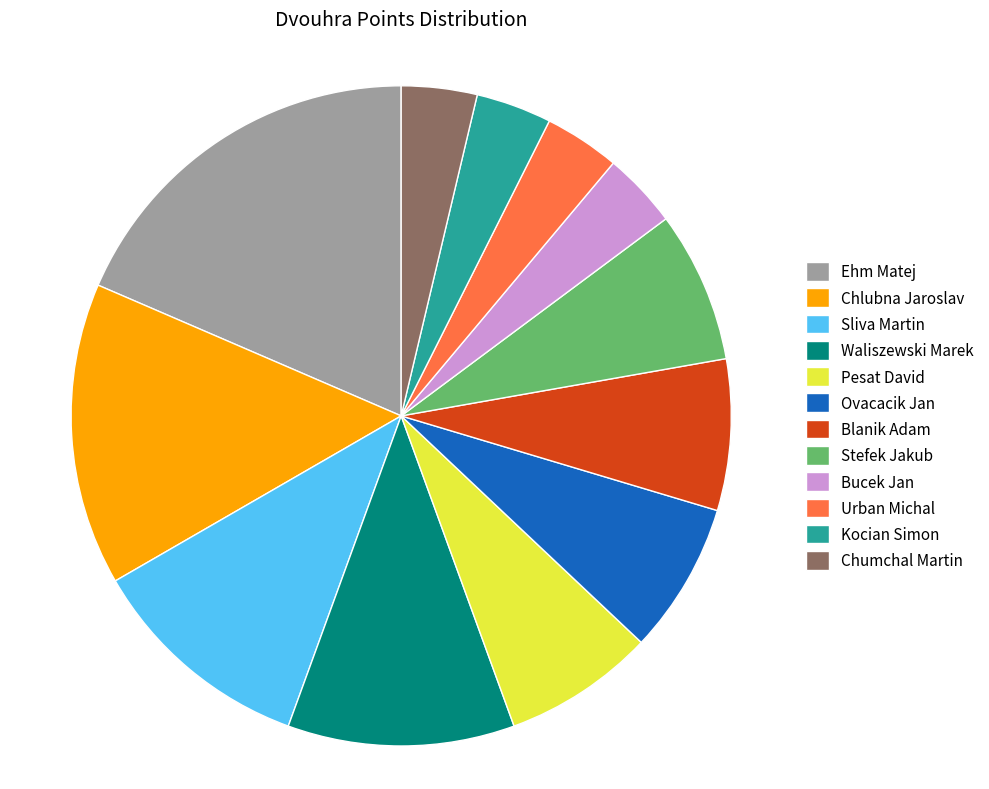

Which slice is the largest?

Ehm Matej